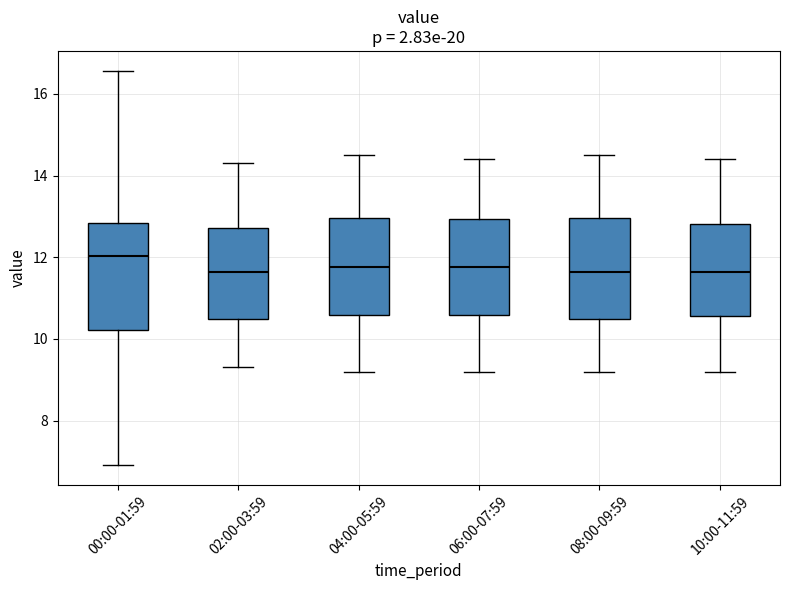

Reading left to right, read every box against the y-axis: the position of its median line, the range the box covers, and the ends of its whiskers. The values are not printed on the chart, so give them approximately, as read against the axis.

00:00-01:59: median 12.0, box 10.2 to 12.8, whiskers 7.0 to 16.6
02:00-03:59: median 11.6, box 10.4 to 12.8, whiskers 9.4 to 14.4
04:00-05:59: median 11.8, box 10.6 to 13.0, whiskers 9.2 to 14.6
06:00-07:59: median 11.8, box 10.6 to 13.0, whiskers 9.2 to 14.4
08:00-09:59: median 11.6, box 10.4 to 13.0, whiskers 9.2 to 14.6
10:00-11:59: median 11.6, box 10.6 to 12.8, whiskers 9.2 to 14.4